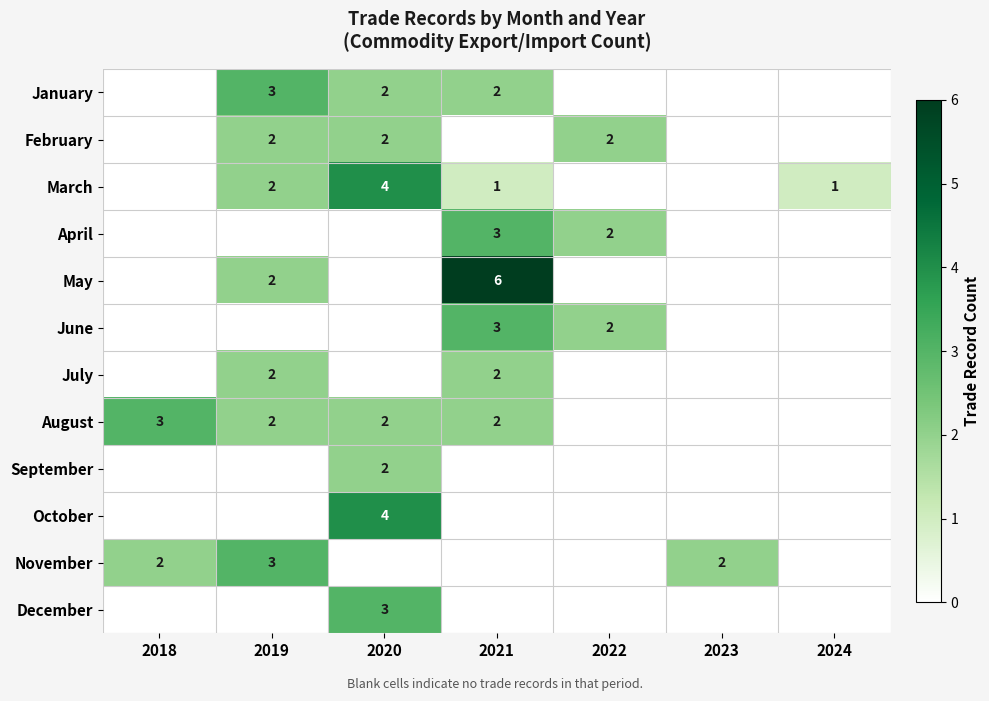

What is the spread (max minus min) of values at 2020?

4